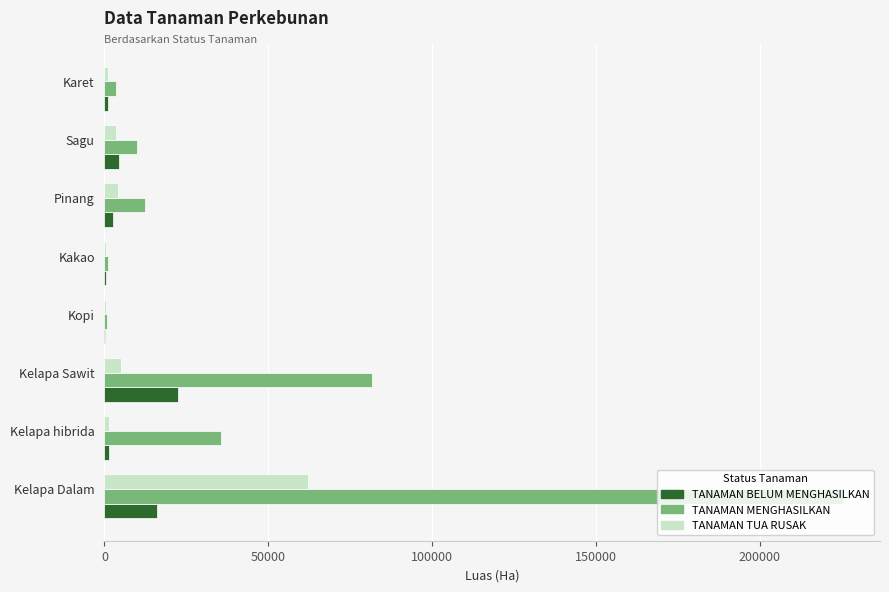

What is the sum of all TANAMAN TUA RUSAK values?

78164